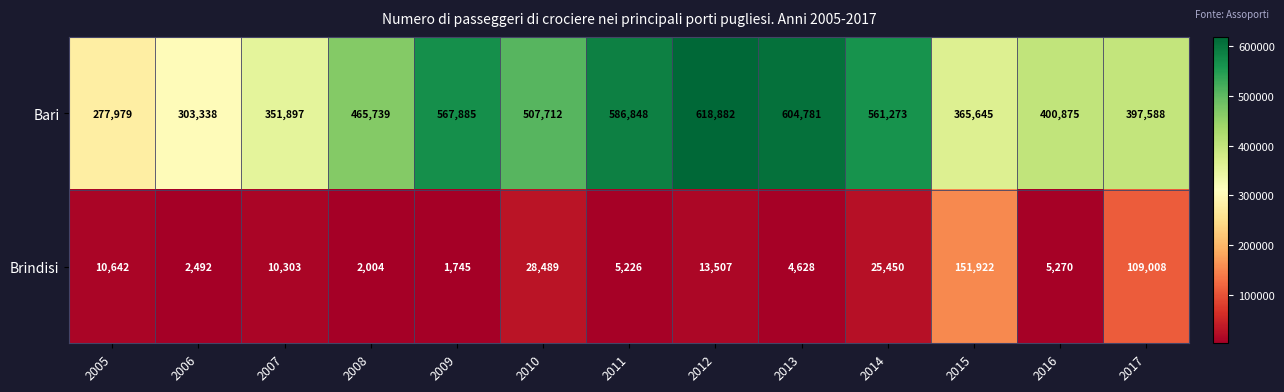

List the series in order of their overall mean, highest first.

Bari, Brindisi